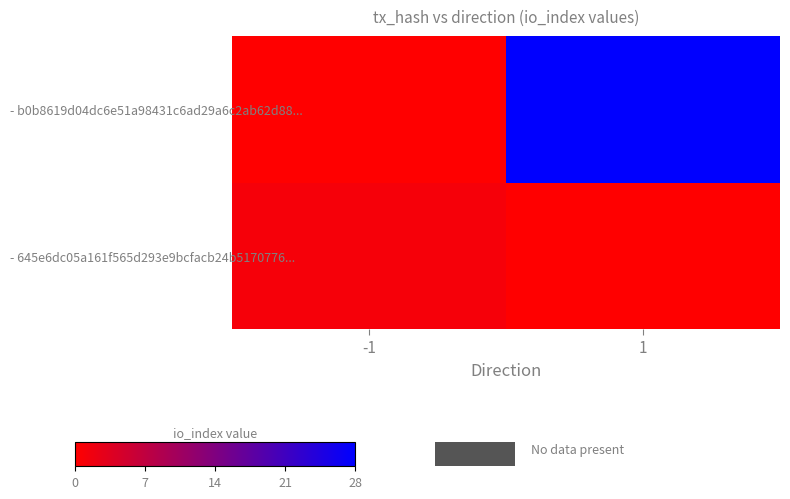

Rank the categories by value from highest to lowest.

1, -1